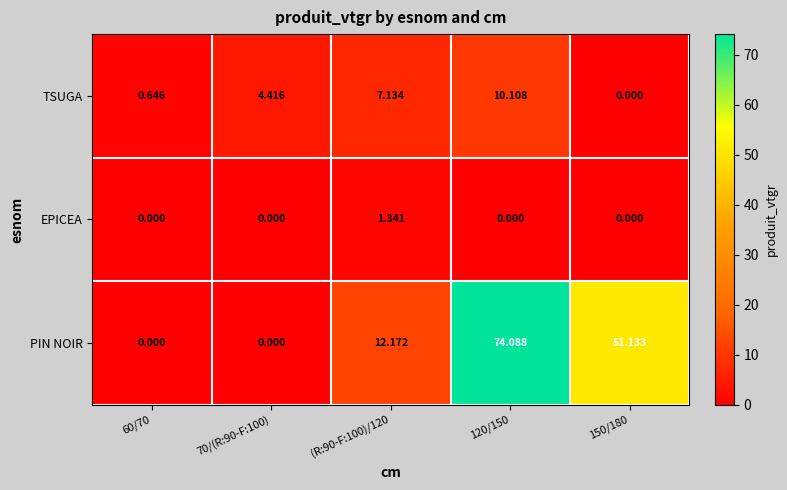

Rank the series by their maximum value, from highest to lowest.

PIN NOIR, TSUGA, EPICEA